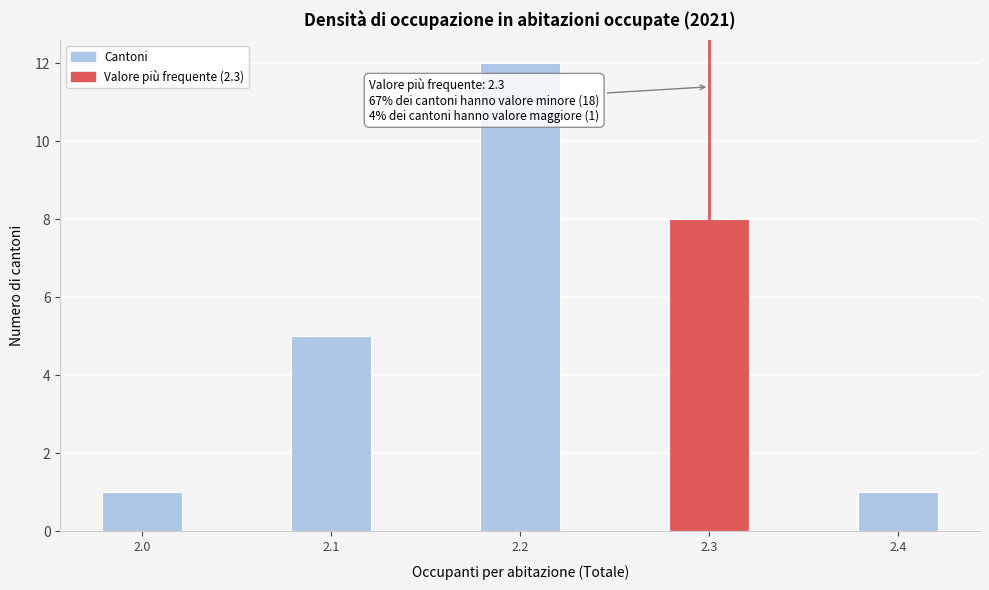

Reading left to right, transcribe all the data shown in this chart.

2.0=1	2.1=5	2.2=12	2.3=8	2.4=1